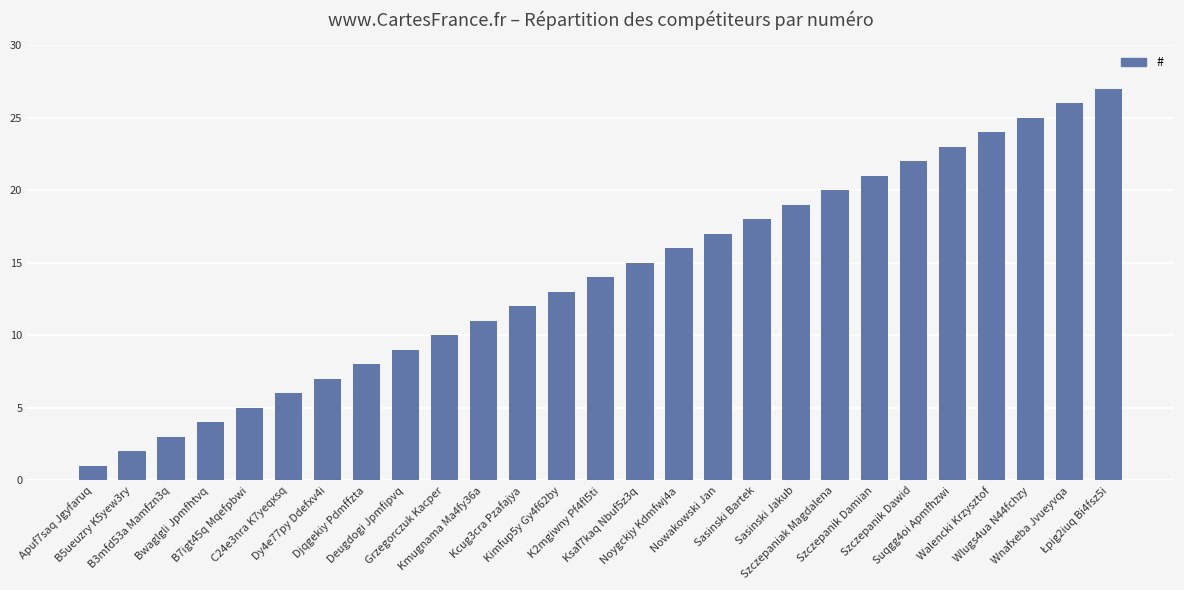

What is the maximum value shown in the chart?

27